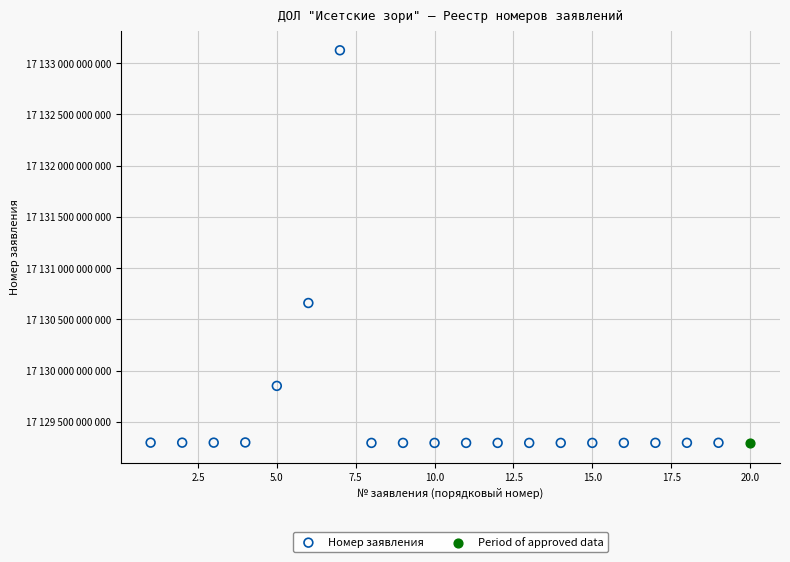

What are all the series names shown in the legend?

Номер заявления, Period of approved data